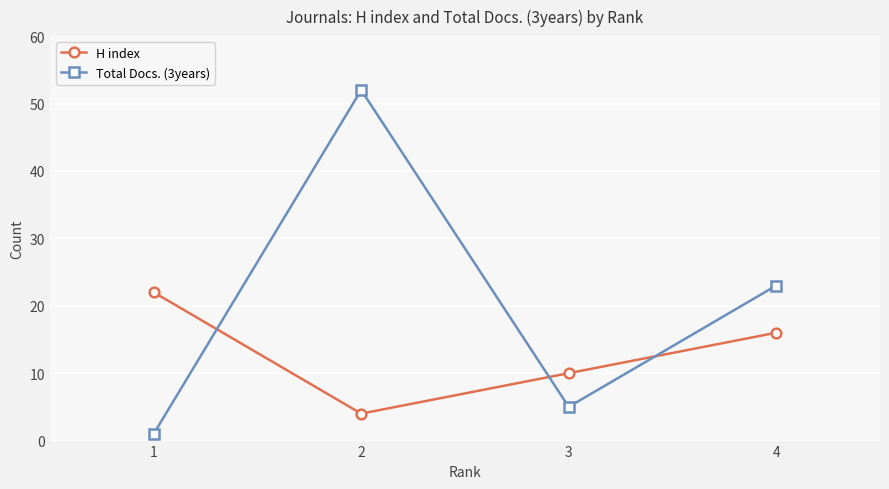

What are all the series names shown in the legend?

H index, Total Docs. (3years)